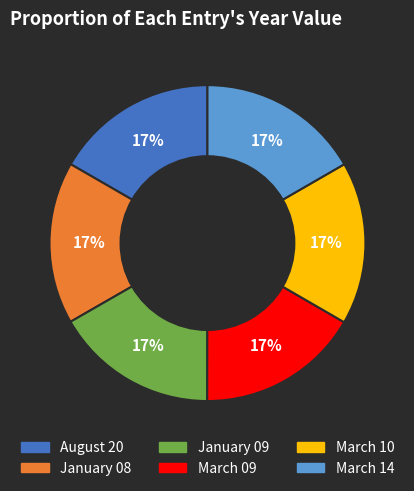

Does any single category account for the majority?

No